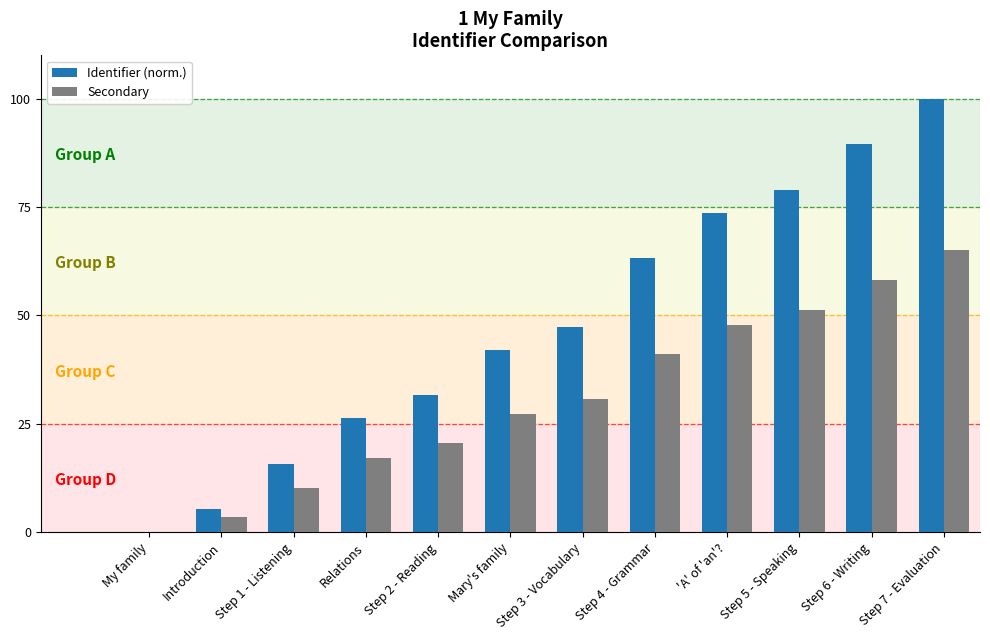

What is the sum of all Identifier (norm.) values?

573.7